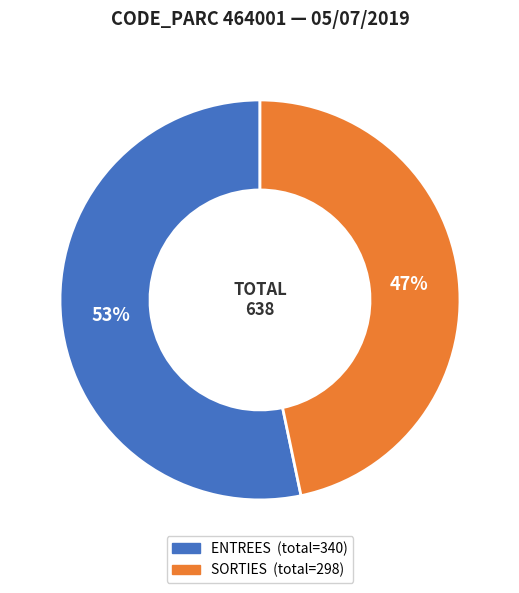

Does any single category account for the majority?

Yes